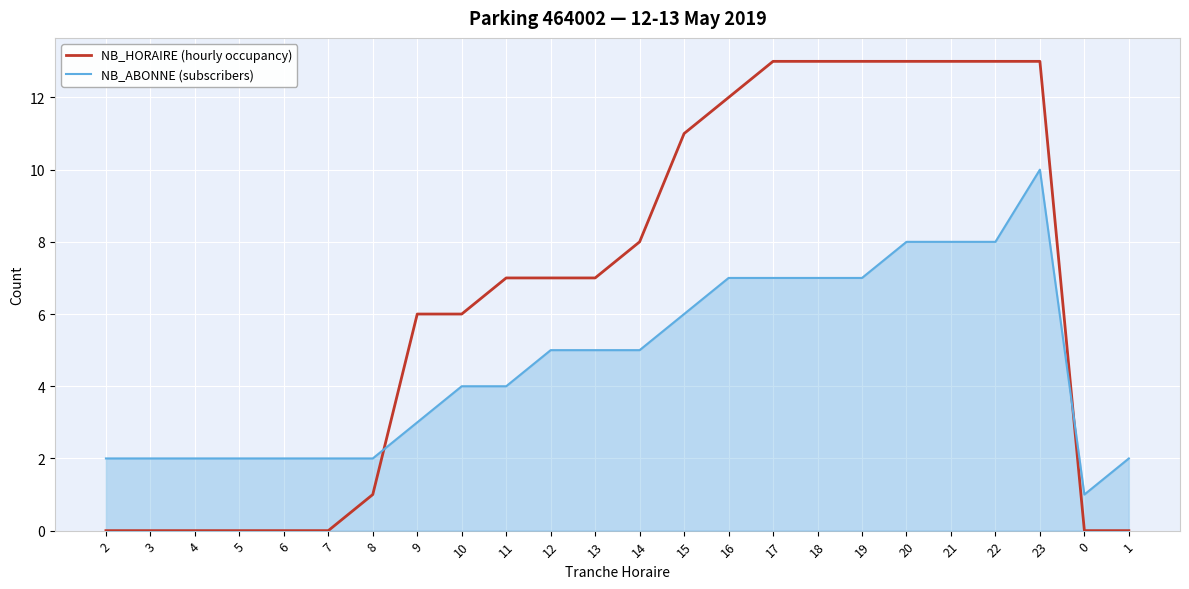

Reading left to right, list all the values displayed in this chart.

NB_HORAIRE (hourly occupancy): 2=0	3=0	4=0	5=0	6=0	7=0	8=1	9=6	10=6	11=7	12=7	13=7	14=8	15=11	16=12	17=13	18=13	19=13	20=13	21=13	22=13	23=13	0=0	1=0
NB_ABONNE (subscribers): 2=2	3=2	4=2	5=2	6=2	7=2	8=2	9=3	10=4	11=4	12=5	13=5	14=5	15=6	16=7	17=7	18=7	19=7	20=8	21=8	22=8	23=10	0=1	1=2